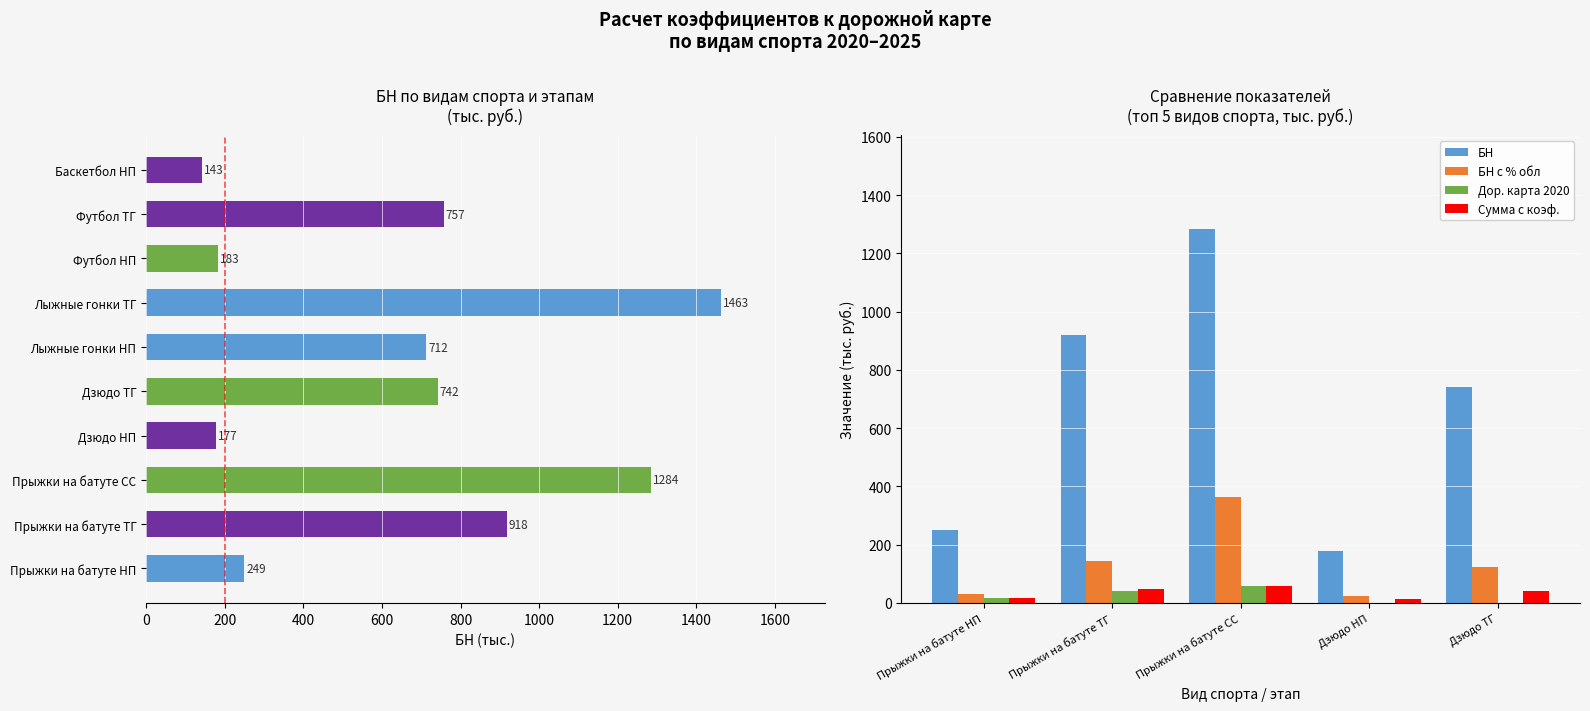

What is the highest value of the БН series?

1283.8